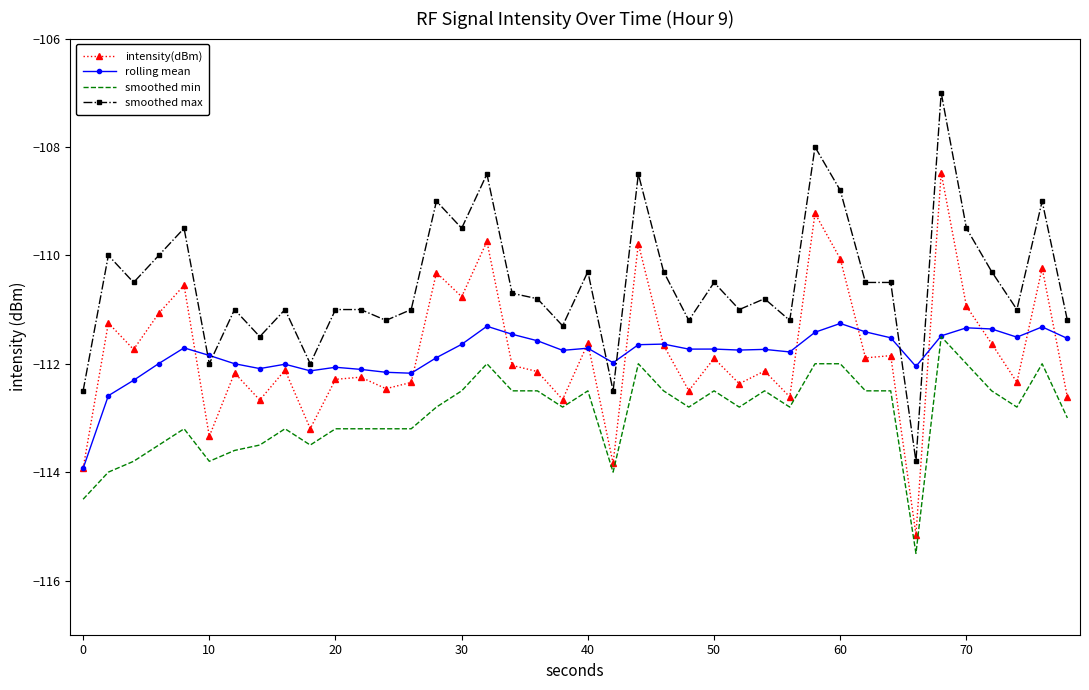

Which series has the largest range (max minus min)?

smoothed max